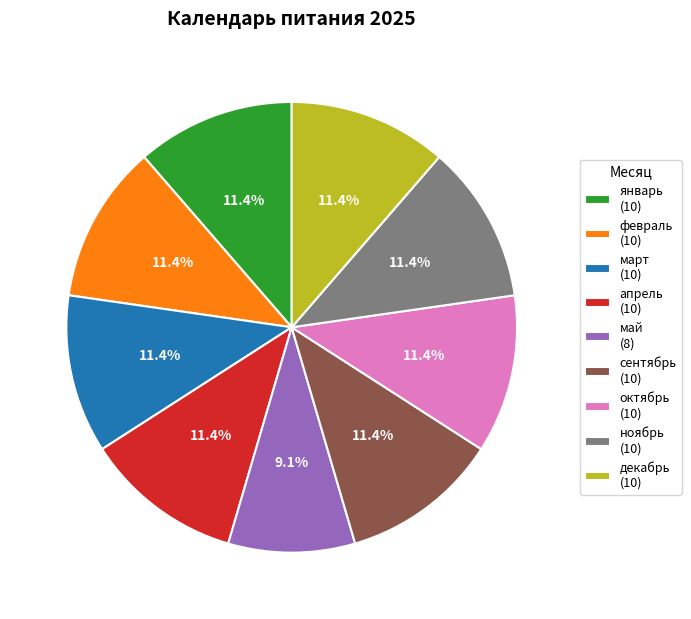

To the nearest percent, what portion does май represent?

9%